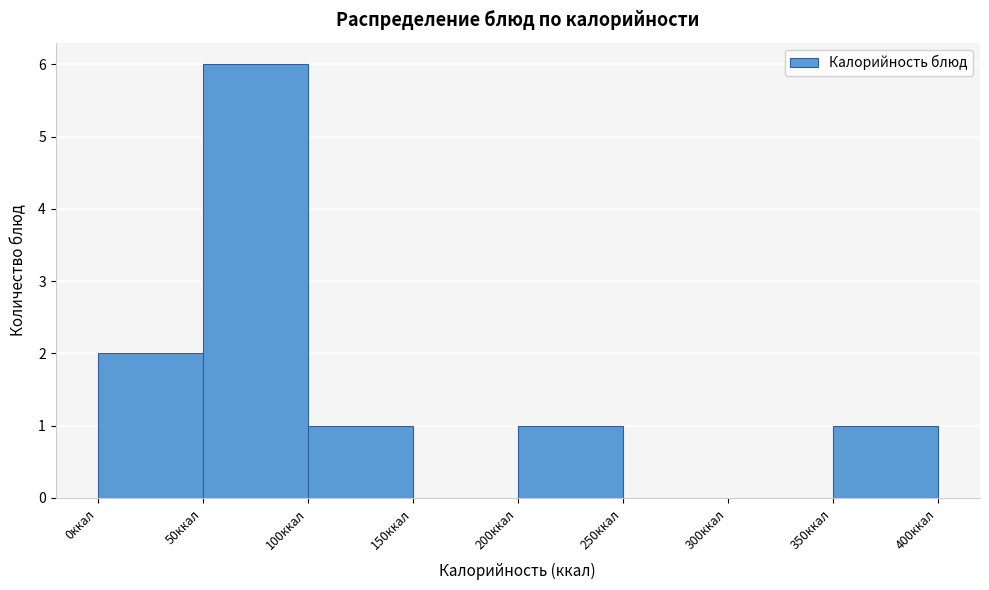

Reading left to right, list every bar in this chart as the range it spans on the x-axis followed by its height. The values are not printed on the chart, so give them approximately, as read against the axis.

0 to 50: 2
50 to 100: 6
100 to 150: 1
150 to 200: 0
200 to 250: 1
250 to 300: 0
300 to 350: 0
350 to 400: 1